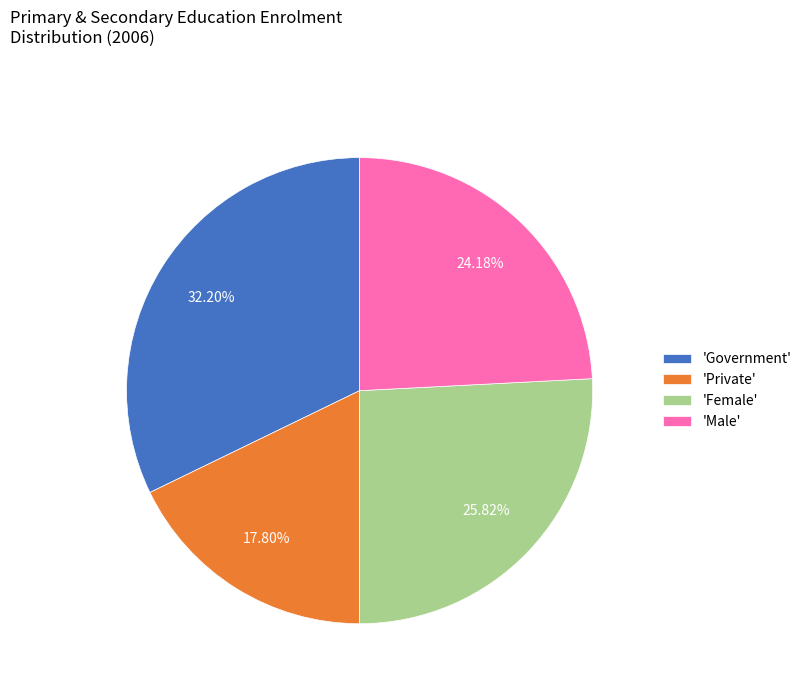

What is the smallest slice in the pie chart?

'Private'